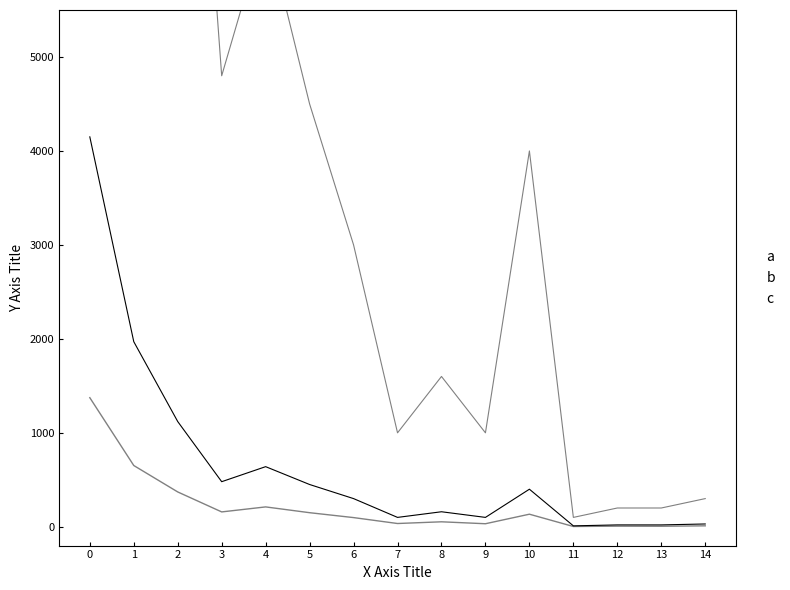

True or false: a has a value of 41.4 at 10.

False